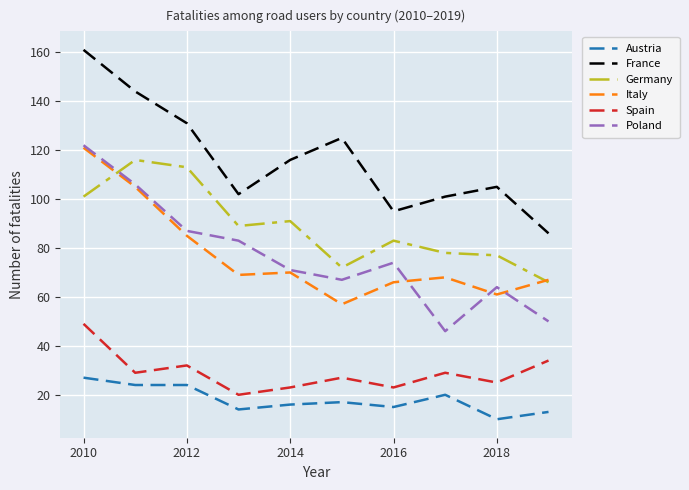

Which series has the largest total across all categories?

France